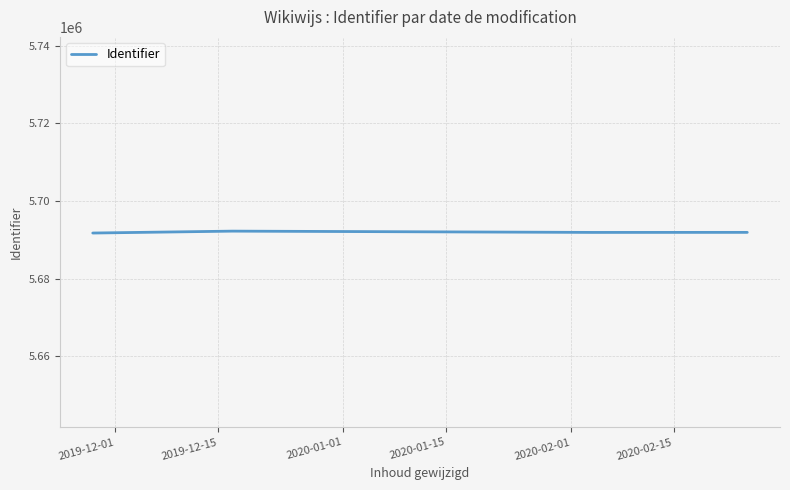

What is the greatest value displayed?

5692225